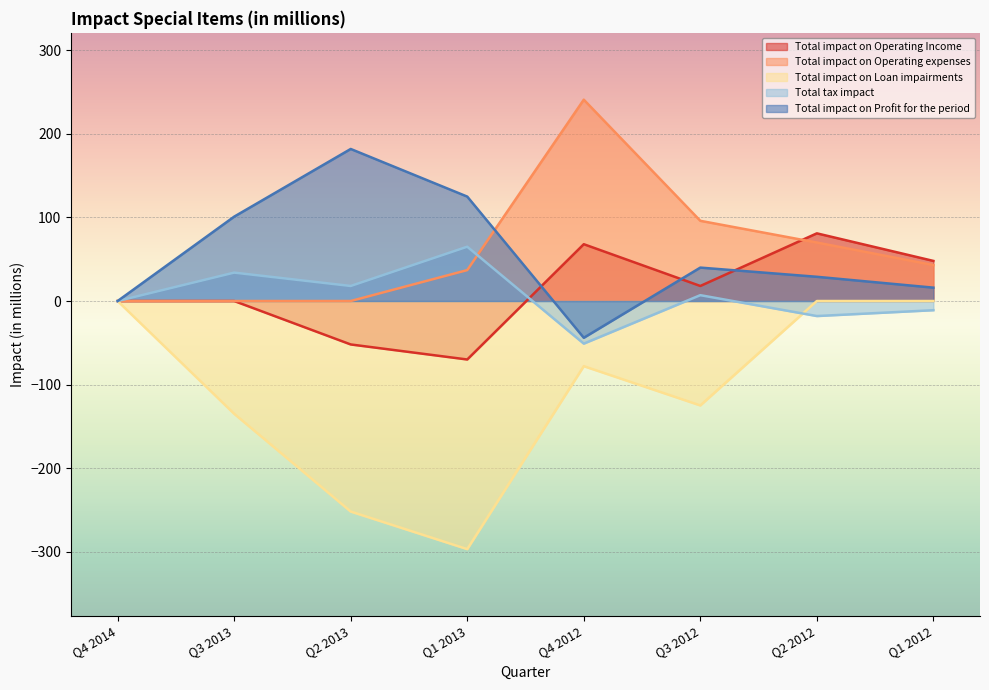

Which category has the lowest value across all series?

Q1 2013